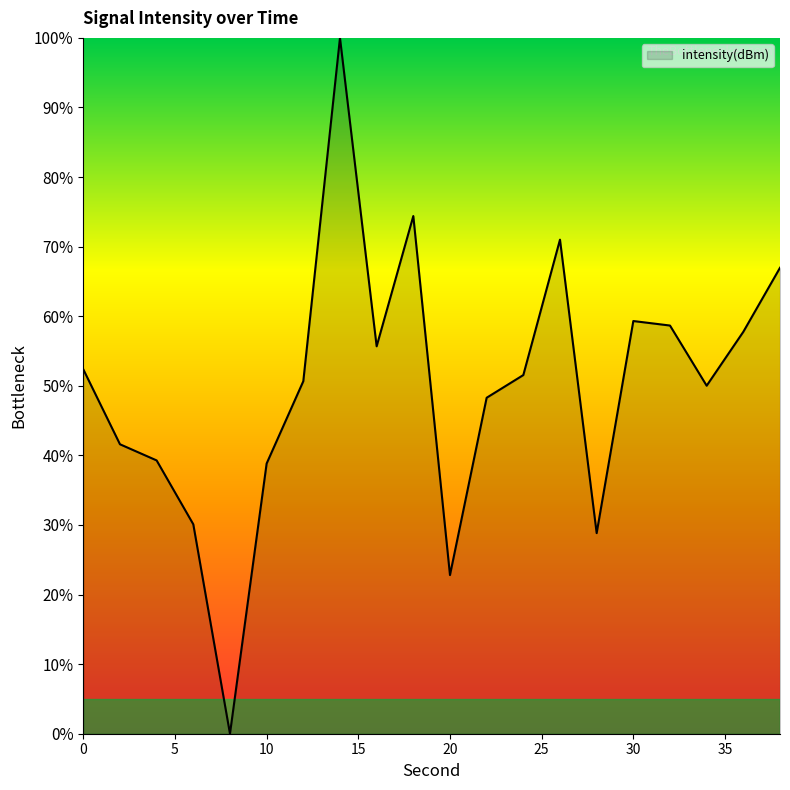

What is the difference between the maximum and minimum values?

100.0